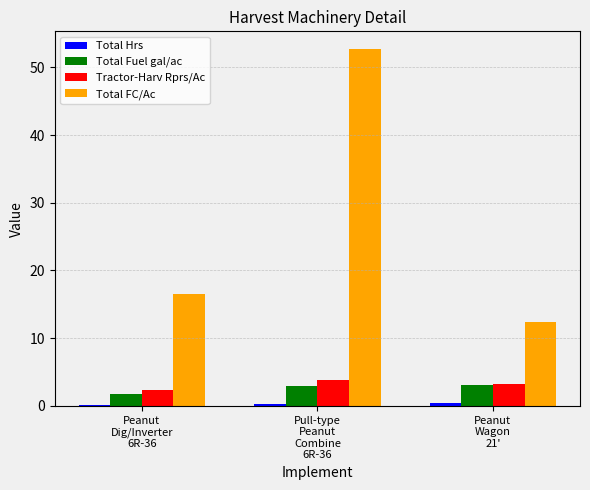

Where does the Total Fuel gal/ac series first go above 2?

Pull-type
Peanut
Combine
6R-36